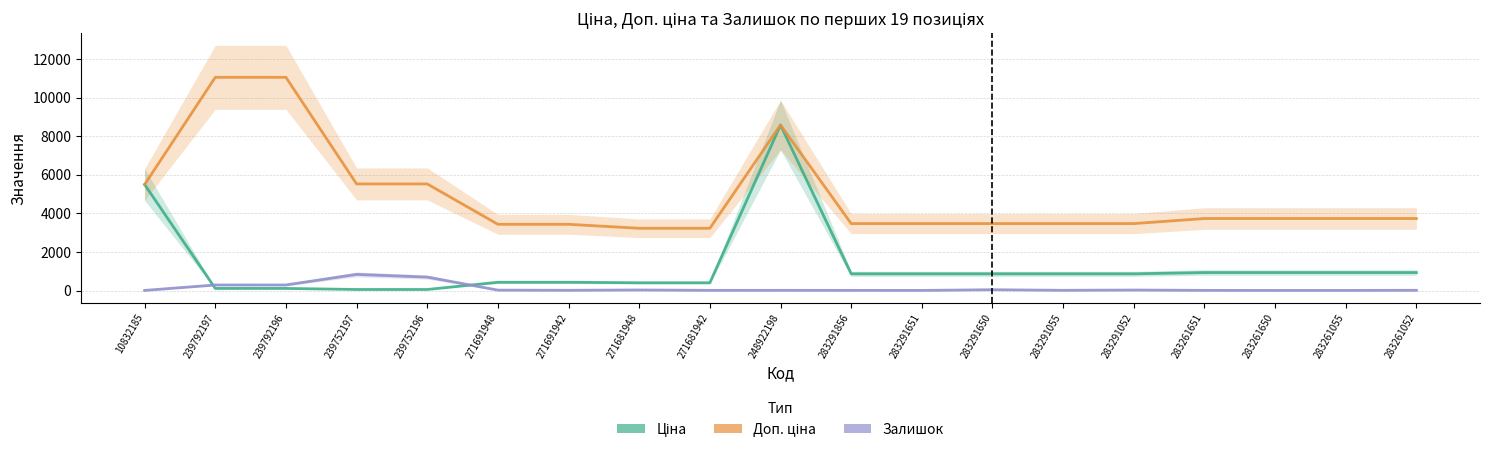

What is the sum of all Залишок values?

2341.0